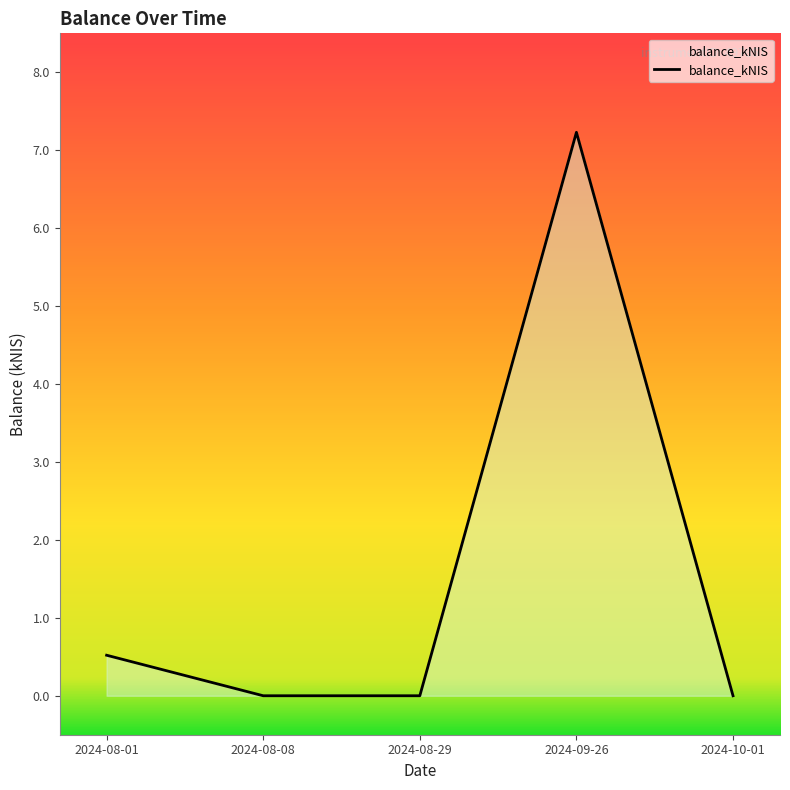

How many distinct data groups are displayed?

1